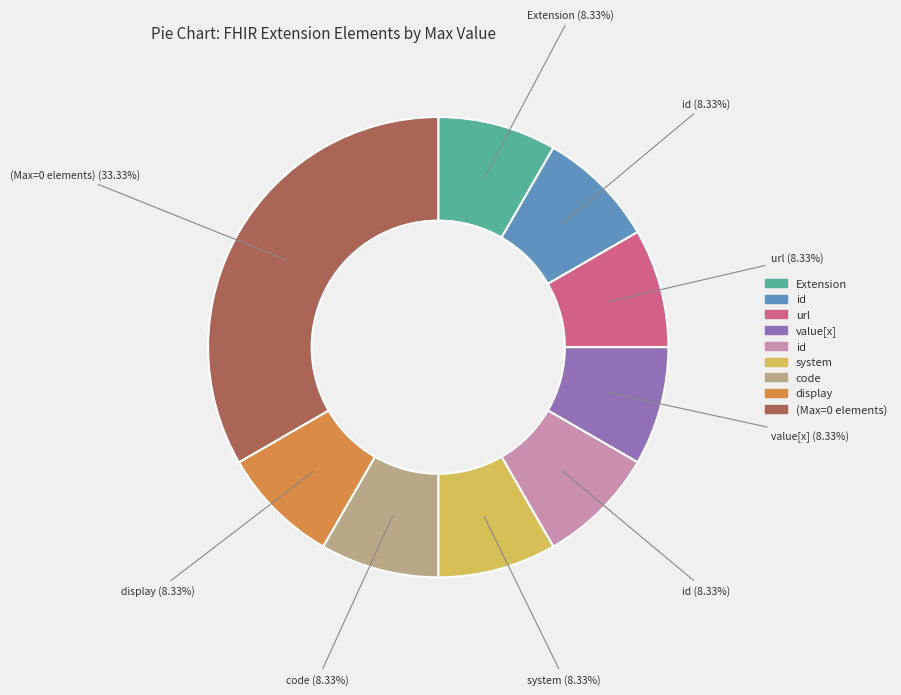

Is there any slice that represents more than half of the pie?

No